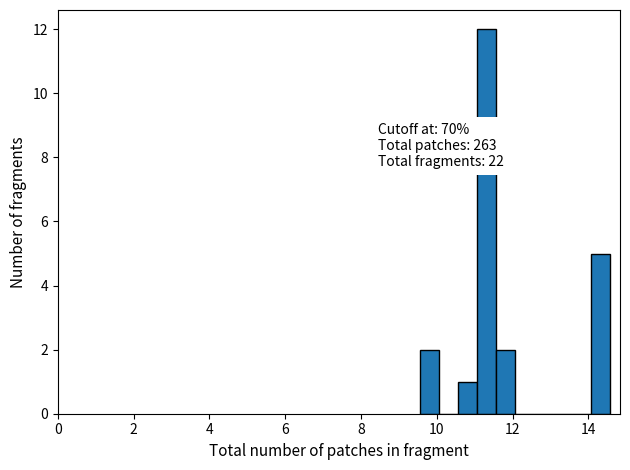

Read against the x-axis, roughly where is the centre of the tallest bar?

11.4